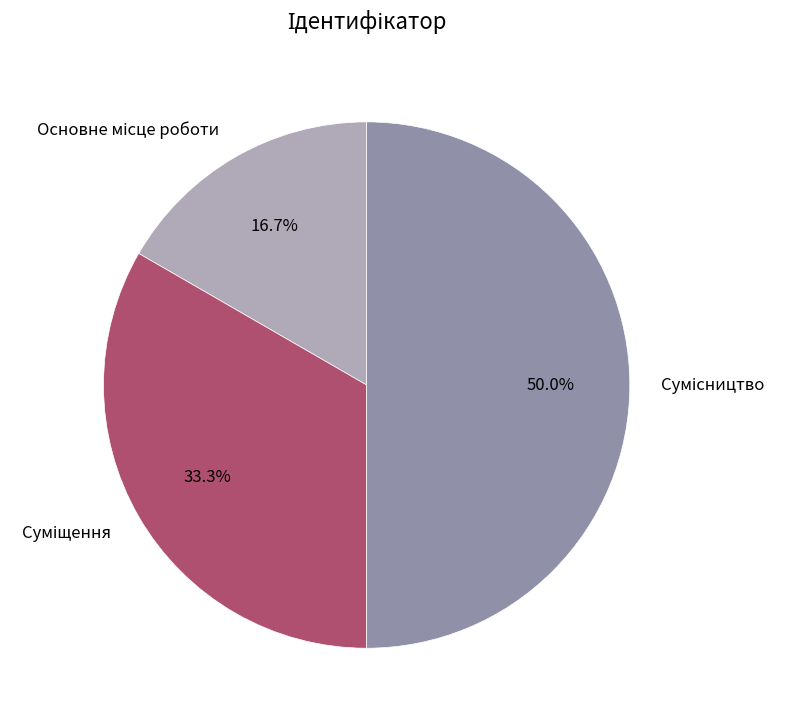

Rank the categories by value from highest to lowest.

Сумісництво, Суміщення, Основне місце роботи